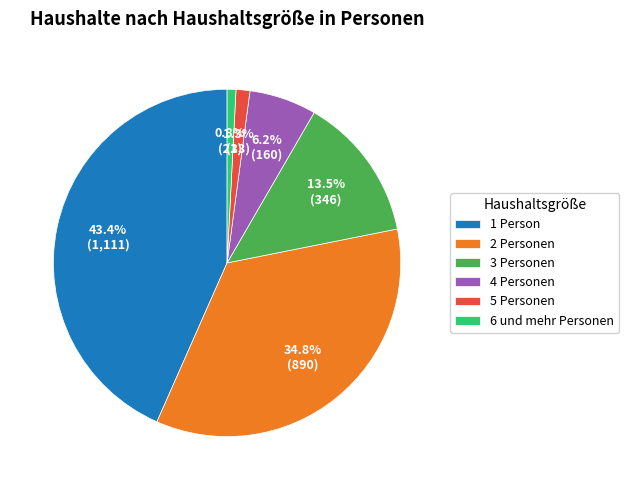

Which has a higher value, 5 Personen or 2 Personen?

2 Personen